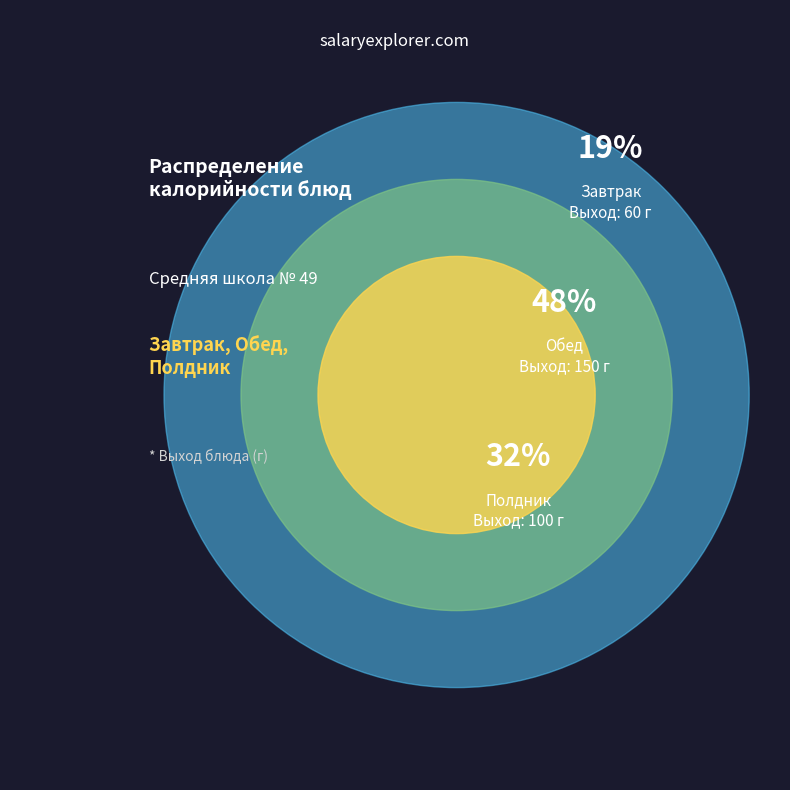

Rank the categories by value from lowest to highest.

Завтрак, Полдник, Обед